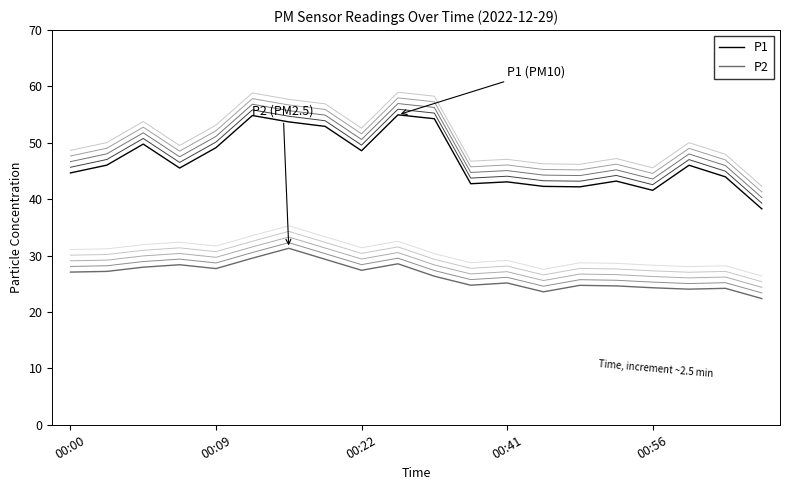

True or false: P2 and P1 intersect in this chart.

False